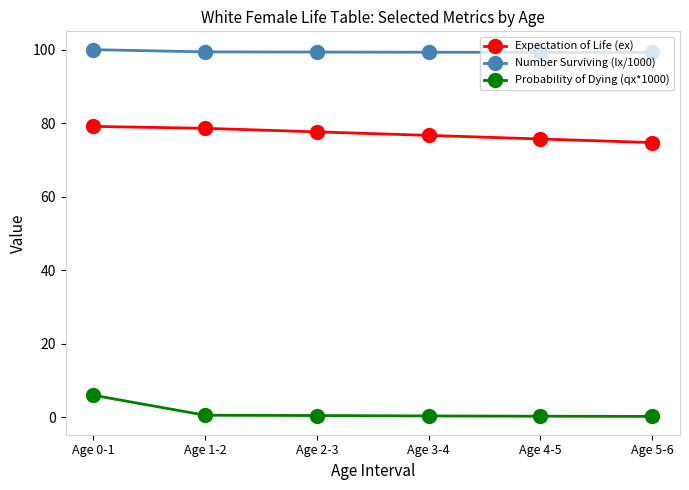

Is it true that Expectation of Life (ex) equals 132.2 at Age 4-5?

False